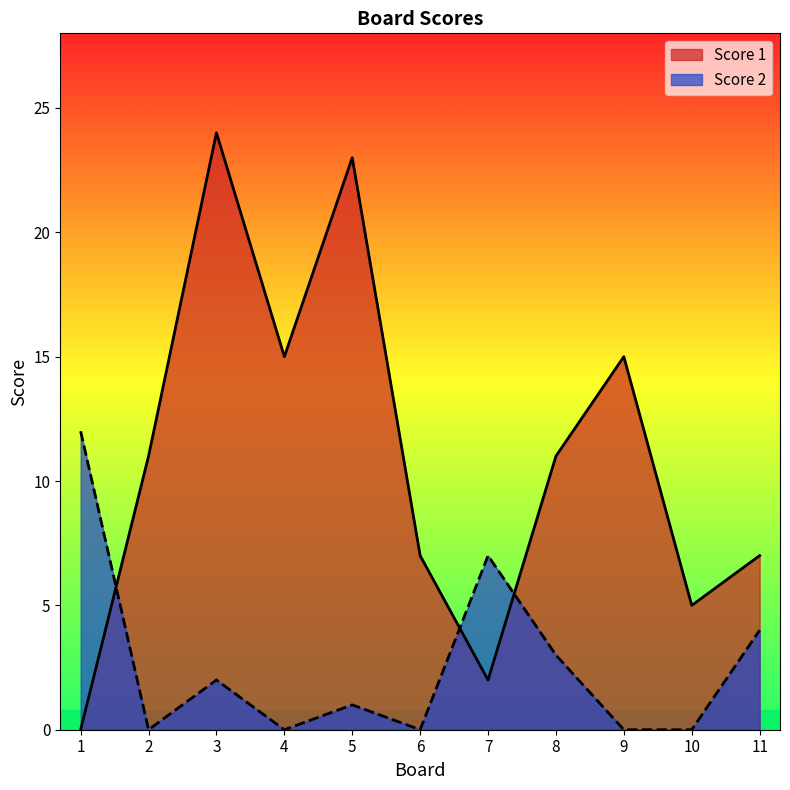

Which label corresponds to the smallest value in the chart?

1